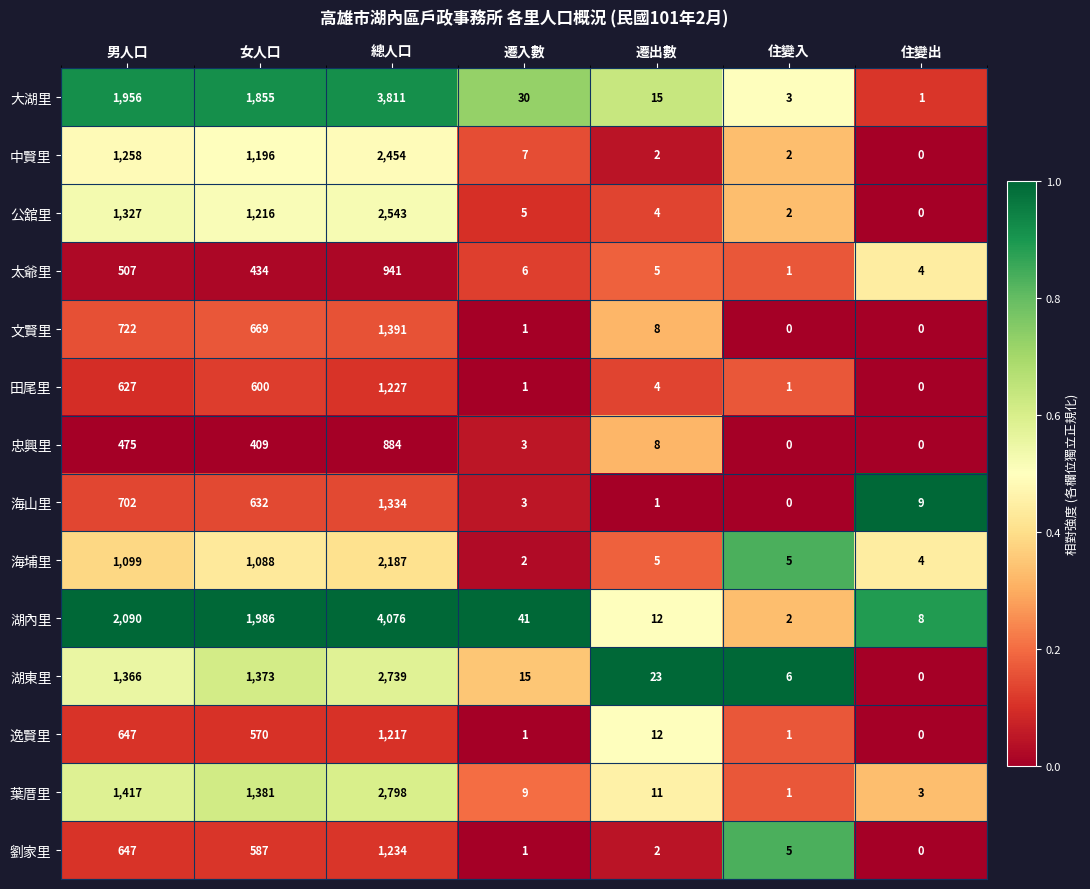

True or false: 忠興里 has a value of 312 at 總人口.

False